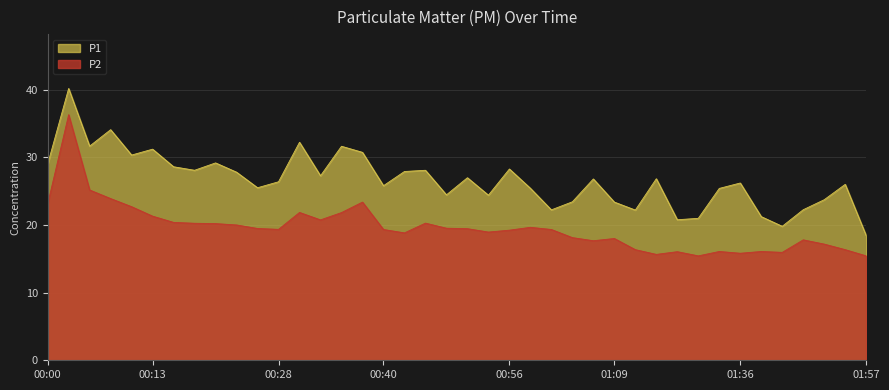

What is the minimum value shown in the chart?

15.4